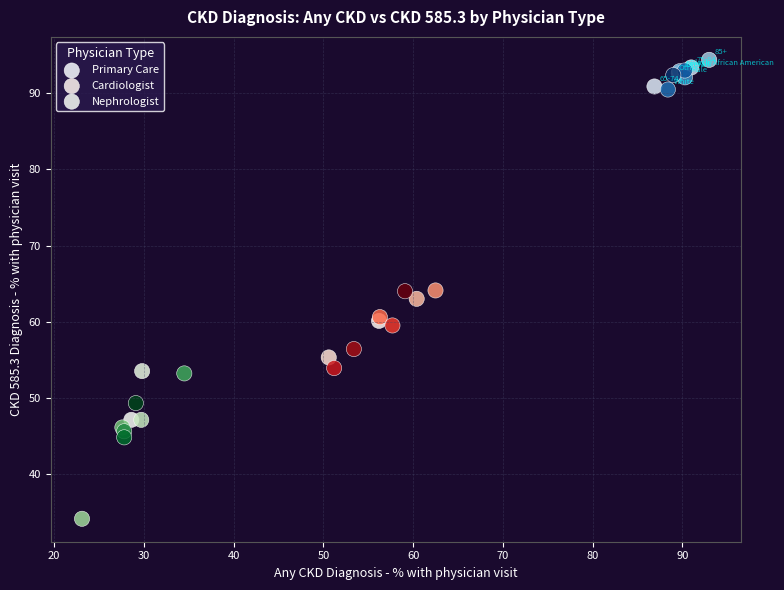

Which series has the widest spread of Y values?

Nephrologist